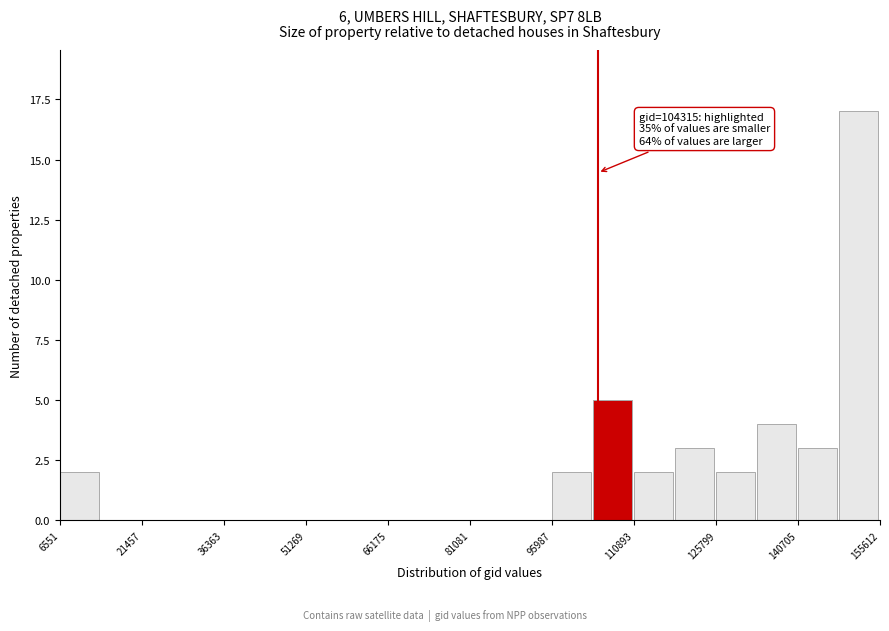

Read against the x-axis, roughly where is the centre of the tallest bar?

152000